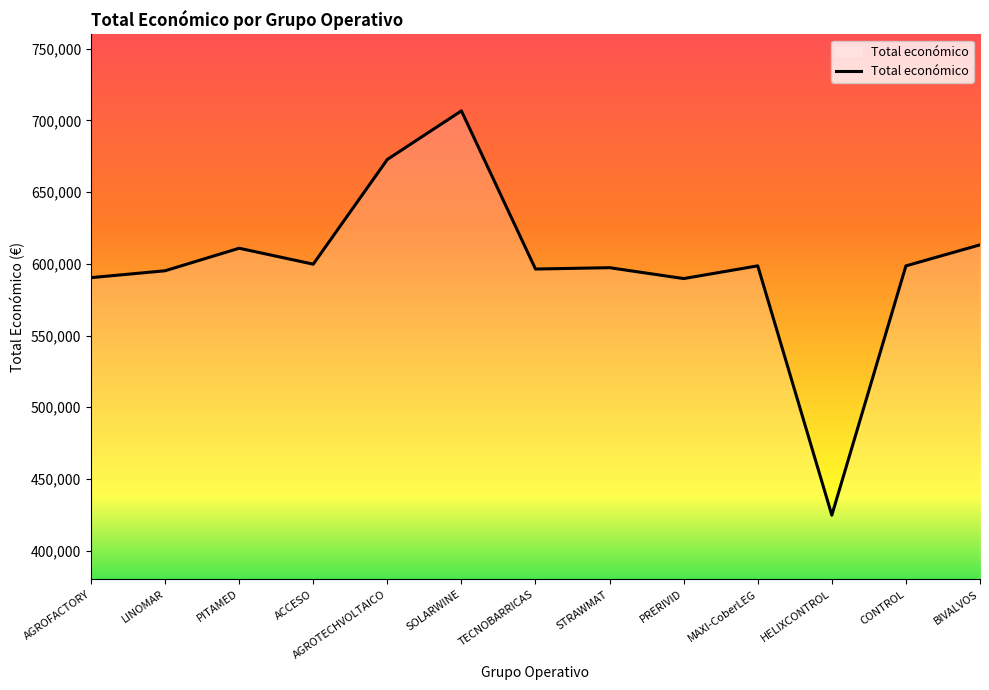

How many values are below 598597?

6